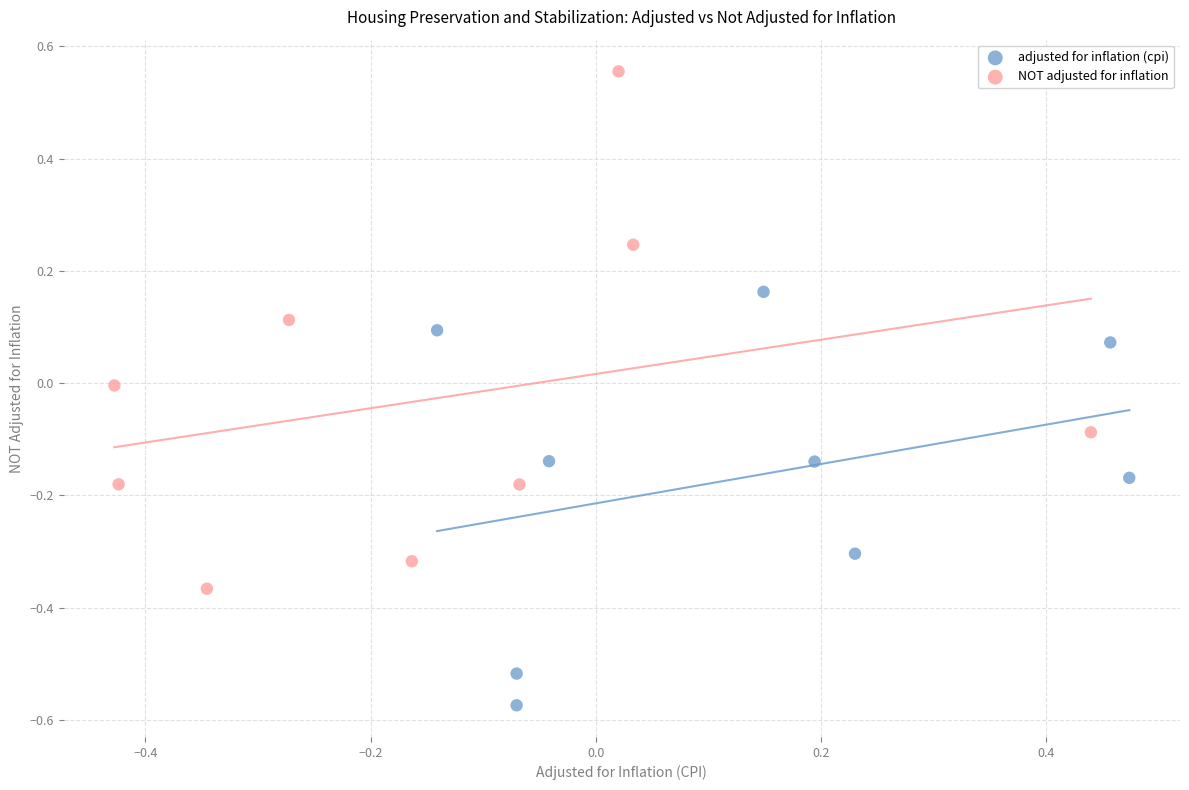

Which series contains the highest Y value?

NOT adjusted for inflation